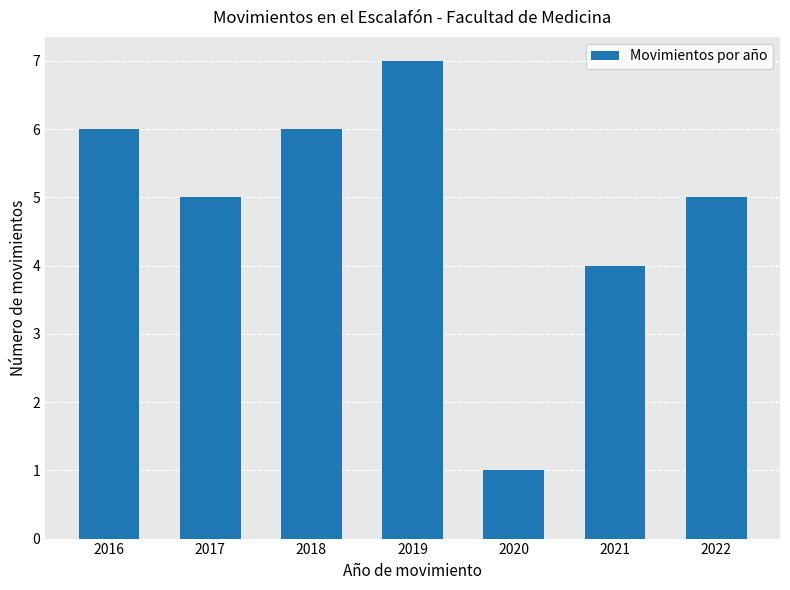

Reading left to right, transcribe all the data shown in this chart.

2016=6	2017=5	2018=6	2019=7	2020=1	2021=4	2022=5